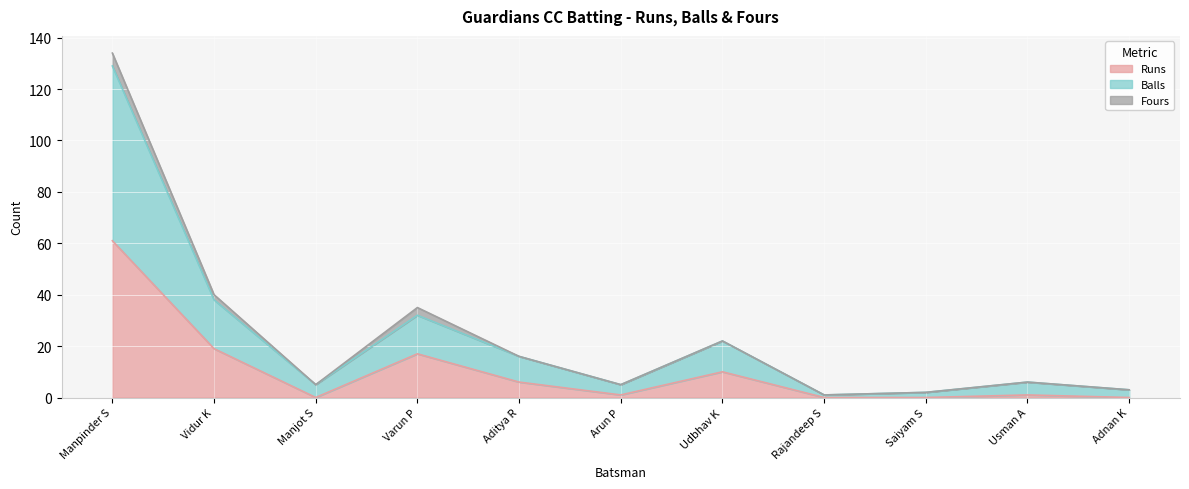

Is it true that Balls equals 9 at Usman A?

False